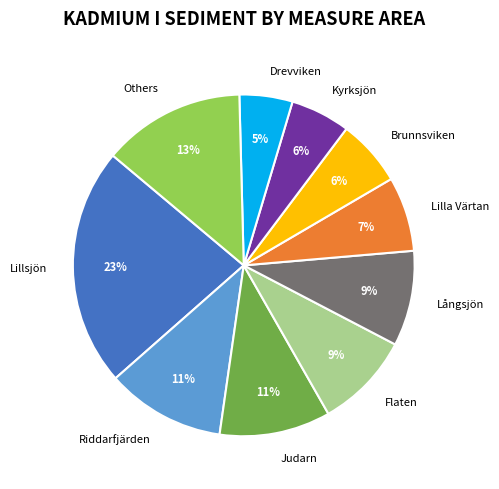

To the nearest percent, what is the average slice percentage?

10%